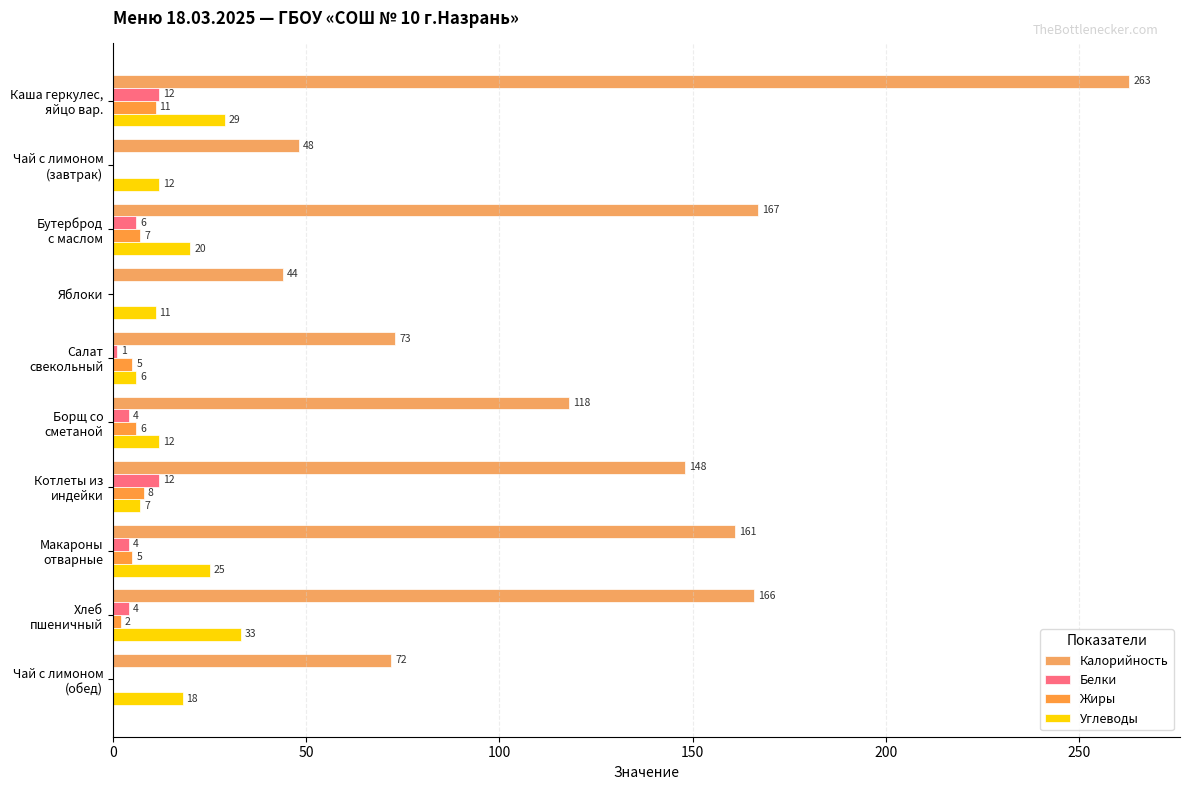

What position from the right is Котлеты из индейки?

4